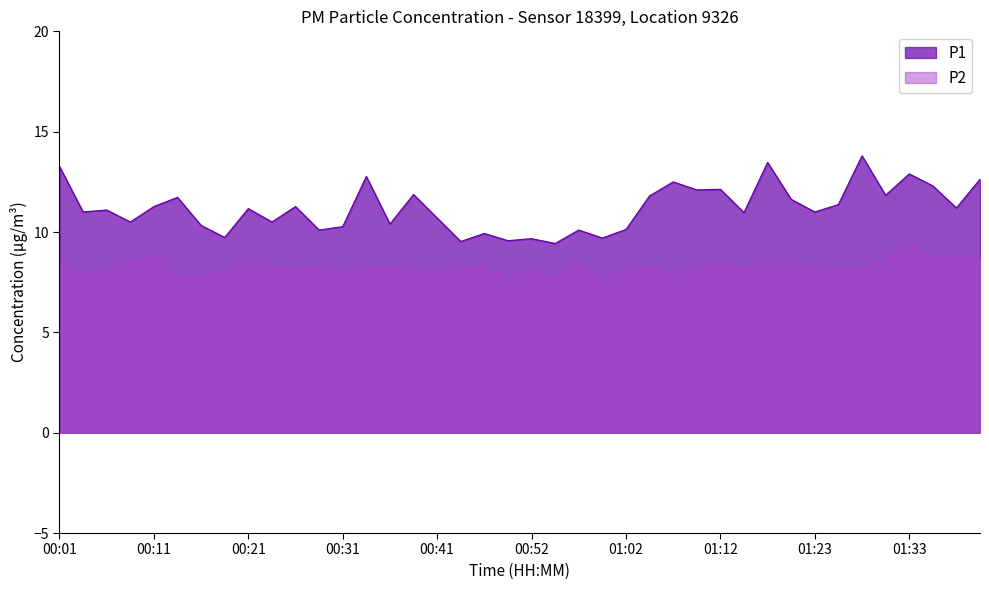

How many lines are shown in the chart?

2